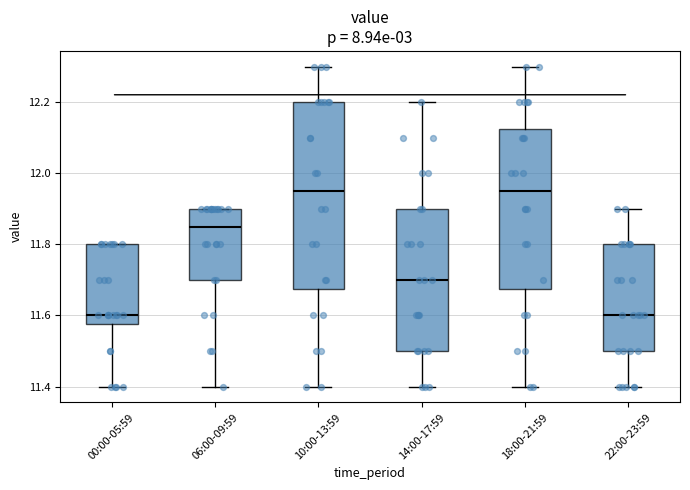

Comparing the boxes themselves (not the whiskers), which one is the tallest?

10:00-13:59